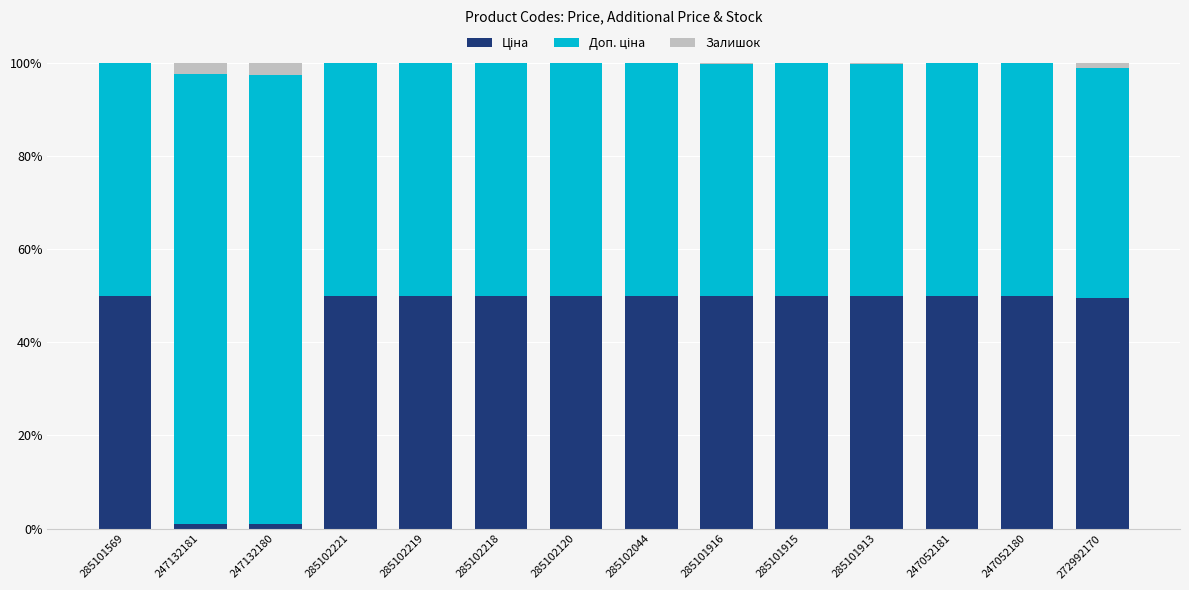

Count the number of categories in the chart.

14